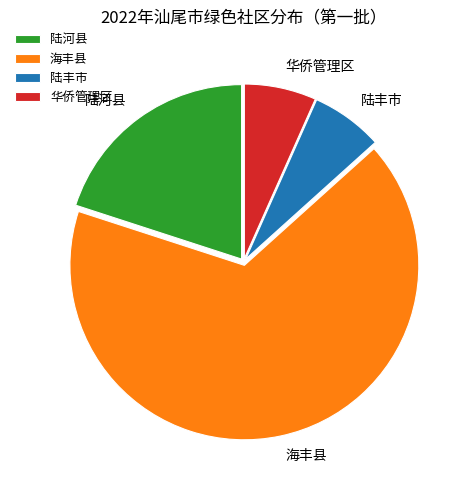

Approximately how many times larger is the value at 华侨管理区 compared to 陆河县?

0.3